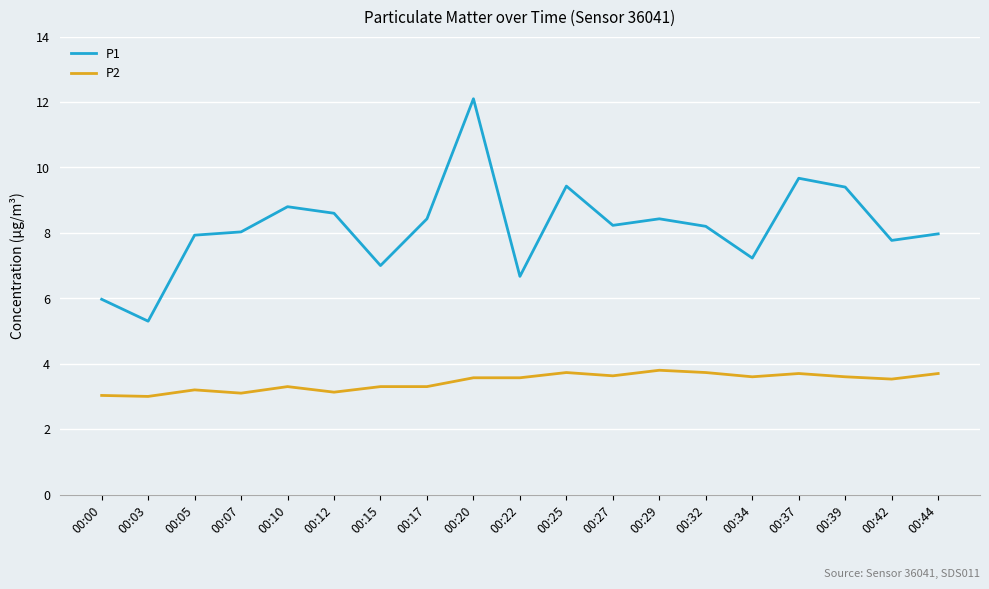

True or false: P2 and P1 intersect in this chart.

False